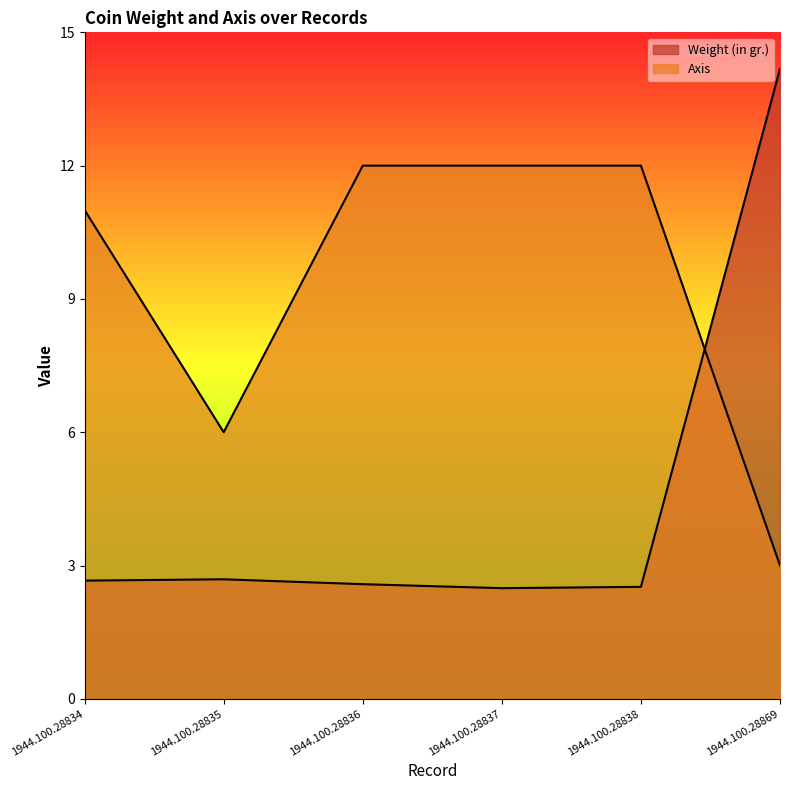

Which series has the widest spread of values?

Weight (in gr.)